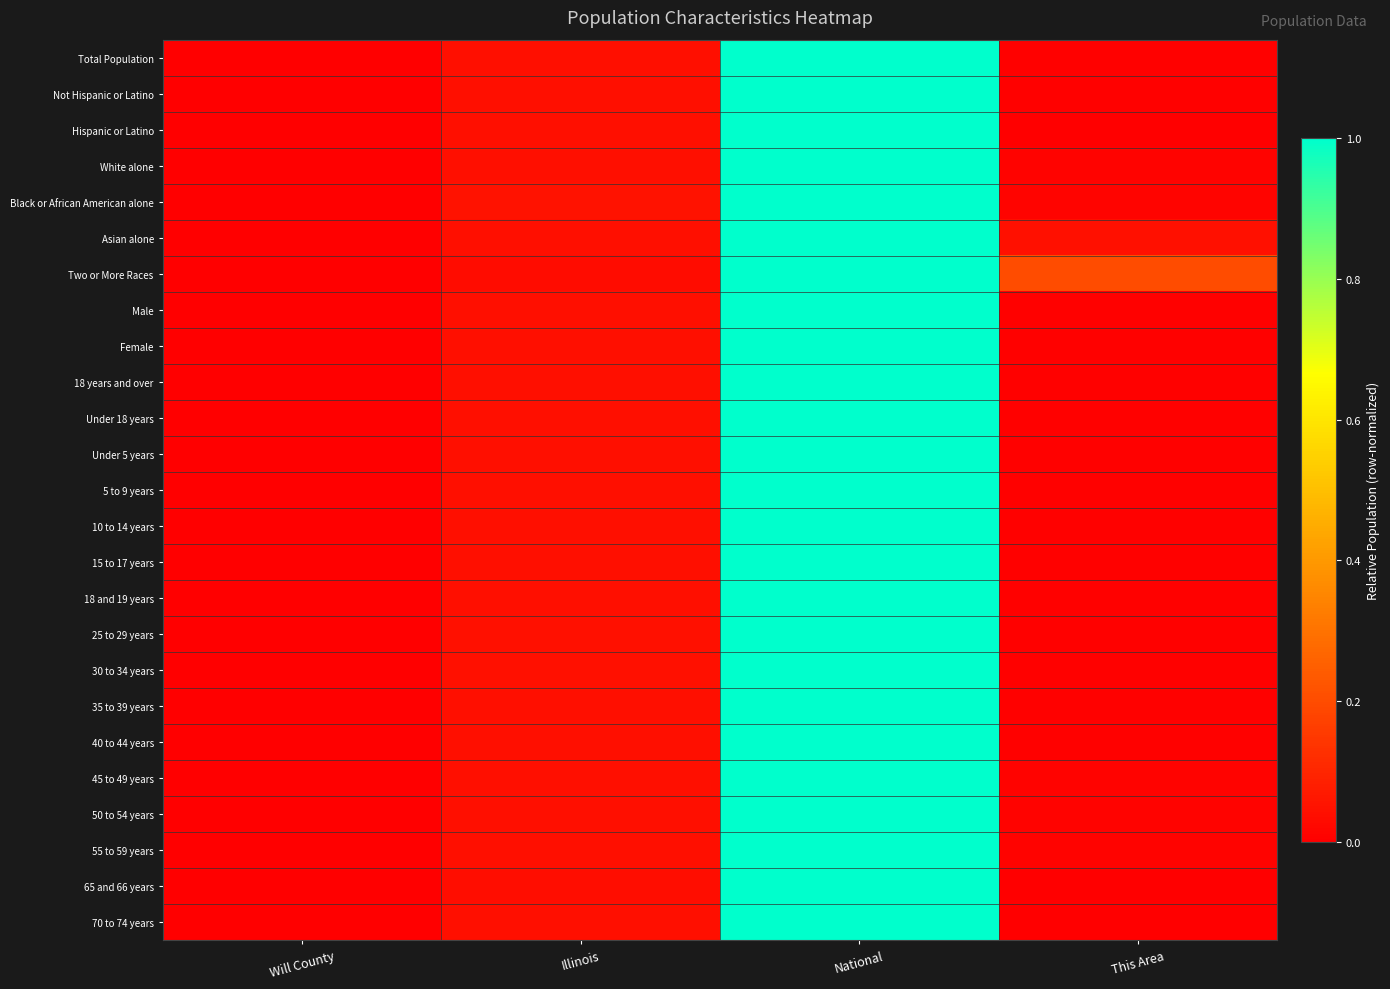

Reading left to right, extract all data points from this chart.

Total Population: Will County=0.0	Illinois=0.0	National=1.0	This Area=0.0
Not Hispanic or Latino: Will County=0.0	Illinois=0.0	National=1.0	This Area=0.0
Hispanic or Latino: Will County=0.0	Illinois=0.0	National=1.0	This Area=0.0
White alone: Will County=0.0	Illinois=0.0	National=1.0	This Area=0.0
Black or African American alone: Will County=0.0	Illinois=0.0	National=1.0	This Area=0.0
Asian alone: Will County=0.0	Illinois=0.0	National=1.0	This Area=0.0
Two or More Races: Will County=0.0	Illinois=0.0	National=1.0	This Area=0.2
Male: Will County=0.0	Illinois=0.0	National=1.0	This Area=0.0
Female: Will County=0.0	Illinois=0.0	National=1.0	This Area=0.0
18 years and over: Will County=0.0	Illinois=0.0	National=1.0	This Area=0.0
Under 18 years: Will County=0.0	Illinois=0.0	National=1.0	This Area=0.0
Under 5 years: Will County=0.0	Illinois=0.0	National=1.0	This Area=0.0
5 to 9 years: Will County=0.0	Illinois=0.0	National=1.0	This Area=0.0
10 to 14 years: Will County=0.0	Illinois=0.0	National=1.0	This Area=0.0
15 to 17 years: Will County=0.0	Illinois=0.0	National=1.0	This Area=0.0
18 and 19 years: Will County=0.0	Illinois=0.0	National=1.0	This Area=0.0
25 to 29 years: Will County=0.0	Illinois=0.0	National=1.0	This Area=0.0
30 to 34 years: Will County=0.0	Illinois=0.0	National=1.0	This Area=0.0
35 to 39 years: Will County=0.0	Illinois=0.0	National=1.0	This Area=0.0
40 to 44 years: Will County=0.0	Illinois=0.0	National=1.0	This Area=0.0
45 to 49 years: Will County=0.0	Illinois=0.0	National=1.0	This Area=0.0
50 to 54 years: Will County=0.0	Illinois=0.0	National=1.0	This Area=0.0
55 to 59 years: Will County=0.0	Illinois=0.0	National=1.0	This Area=0.0
65 and 66 years: Will County=0.0	Illinois=0.0	National=1.0	This Area=0.0
70 to 74 years: Will County=0.0	Illinois=0.0	National=1.0	This Area=0.0